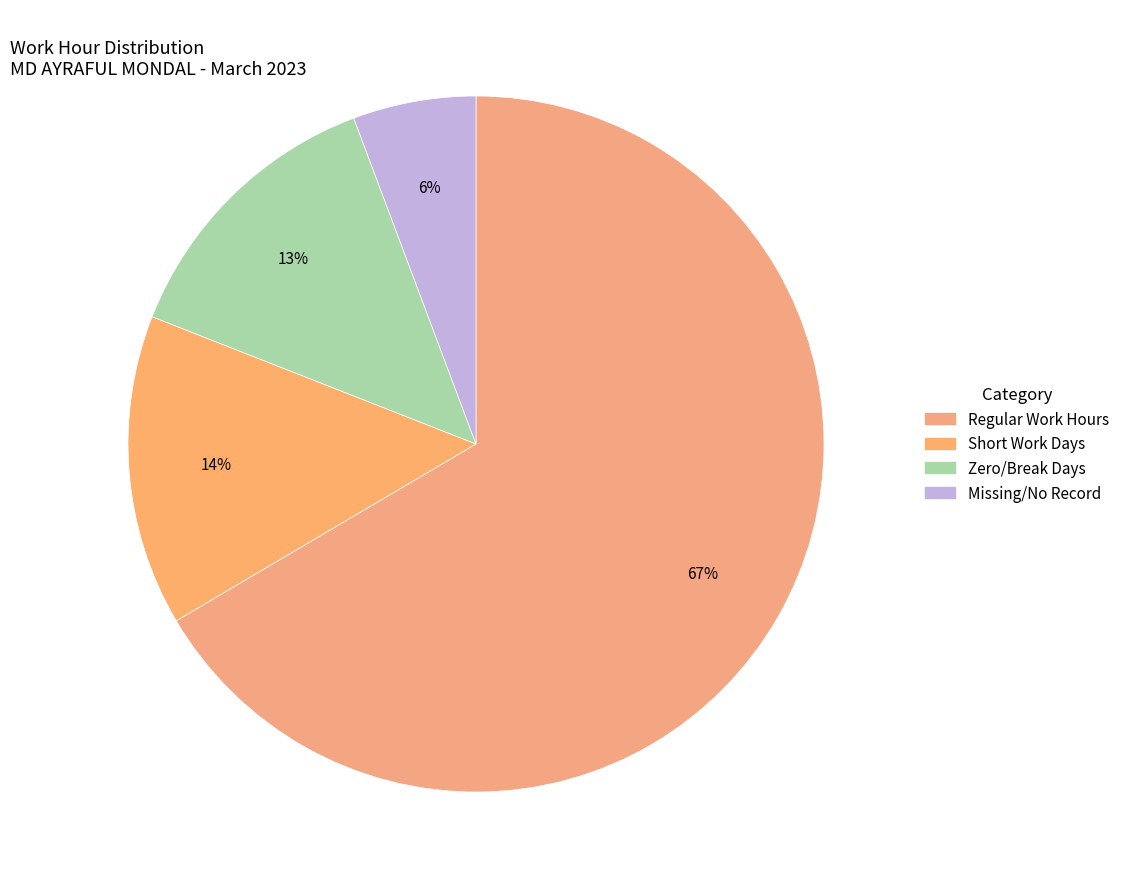

To the nearest percent, what is the difference between the largest and smallest slice percentages?

61%